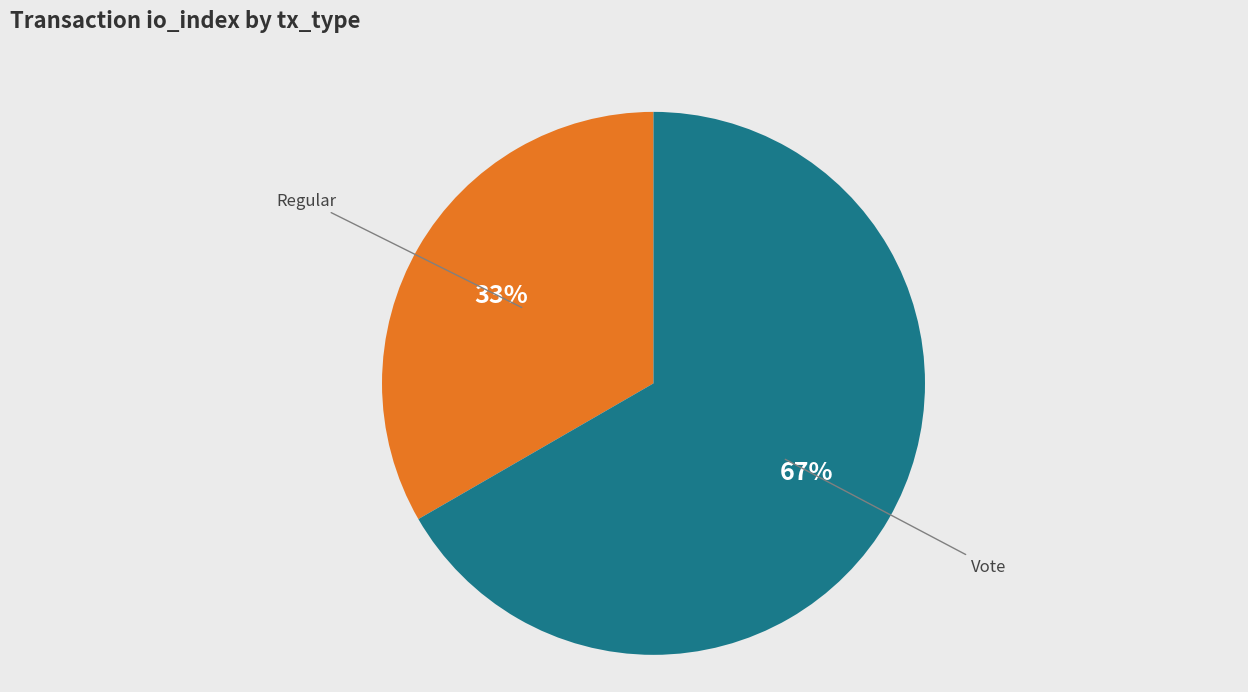

What percentage is the Vote slice, to the nearest percent?

67%